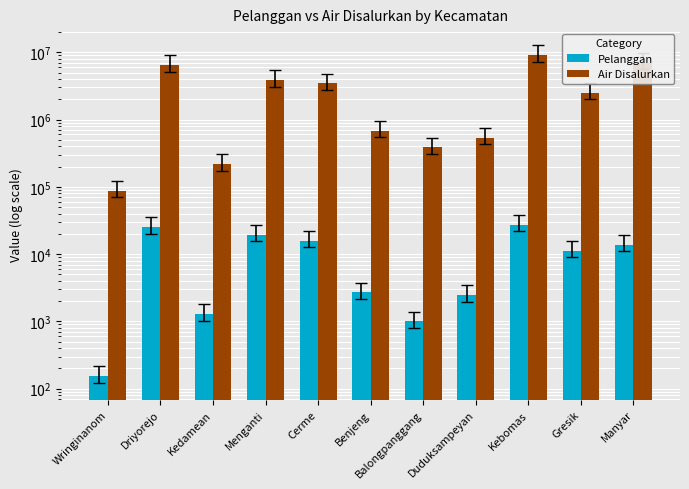

Between Driyorejo and Manyar, which series saw the biggest shift?

Air Disalurkan